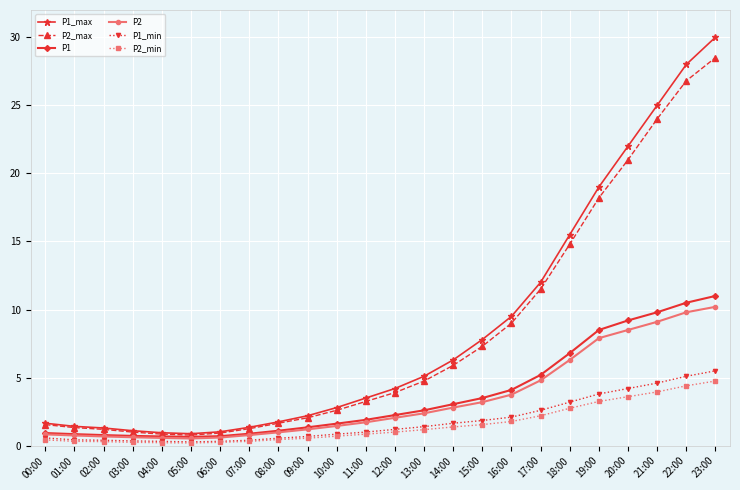

The P2_max series shows 1.0 at 03:00. True or false?

True